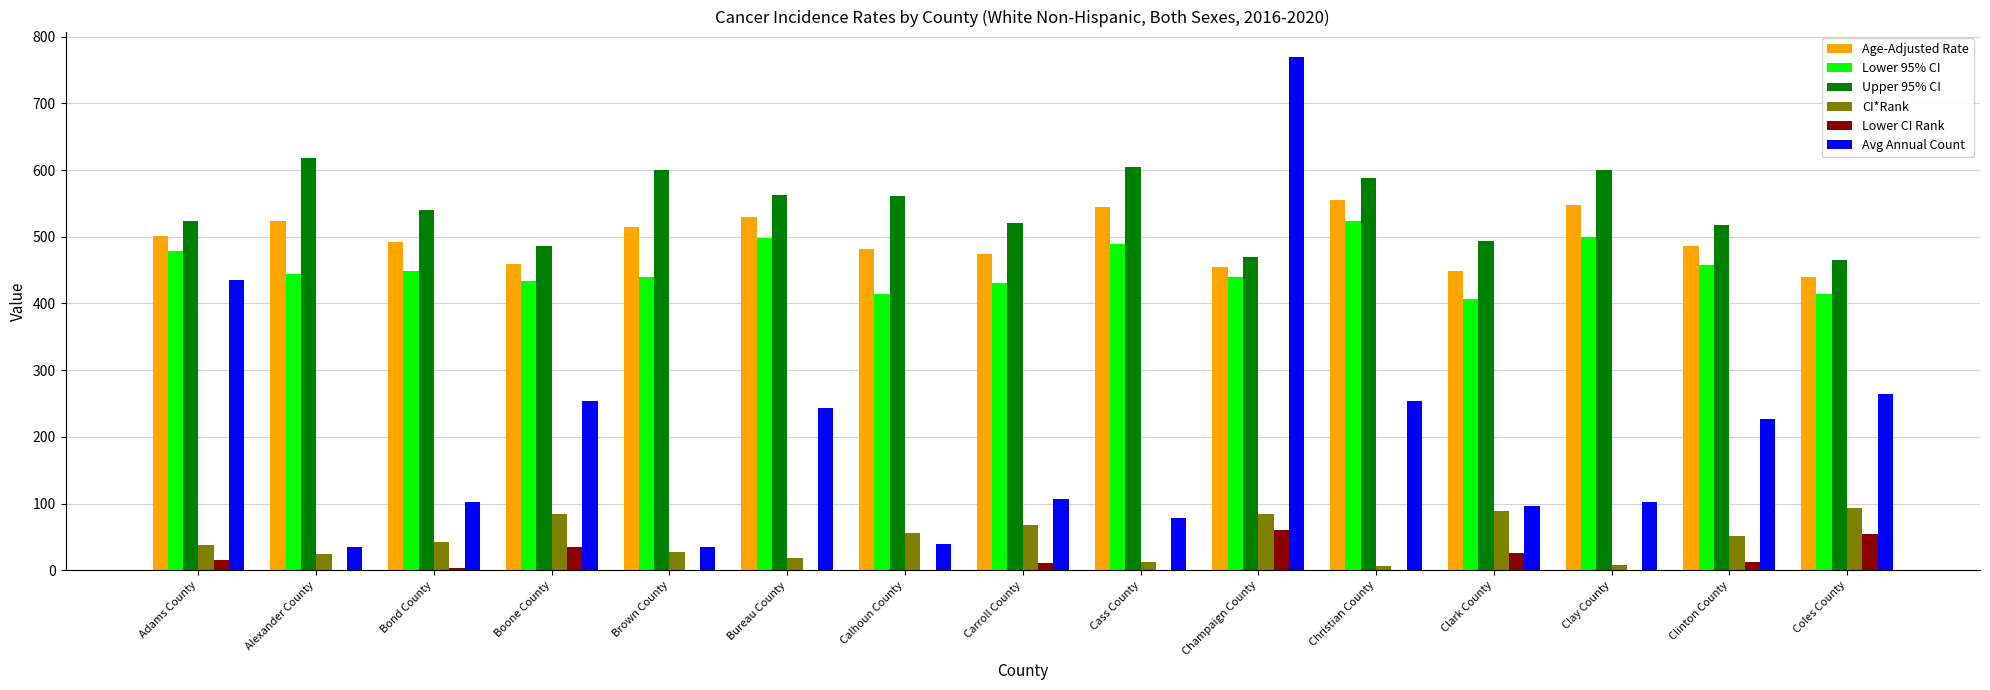

True or false: Upper 95% CI has a value of 588.1 at Christian County.

True